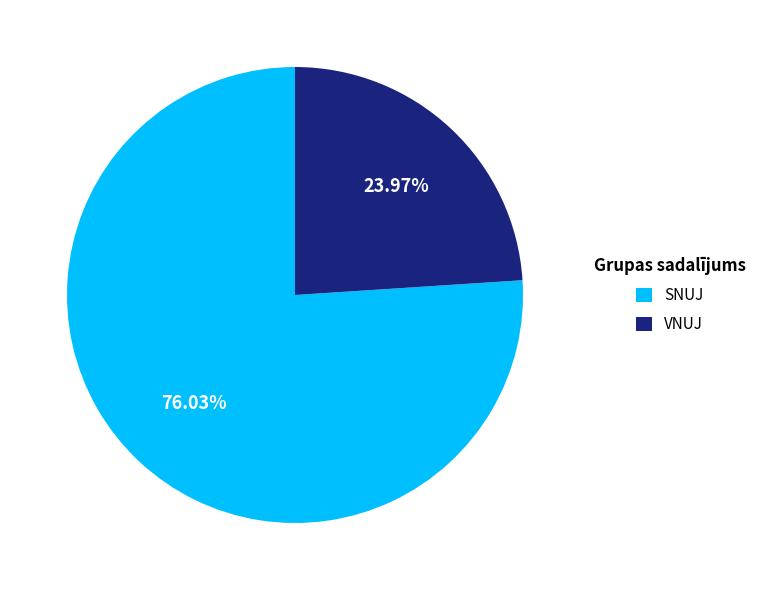

How much of the chart is everything except SNUJ?

24.0%